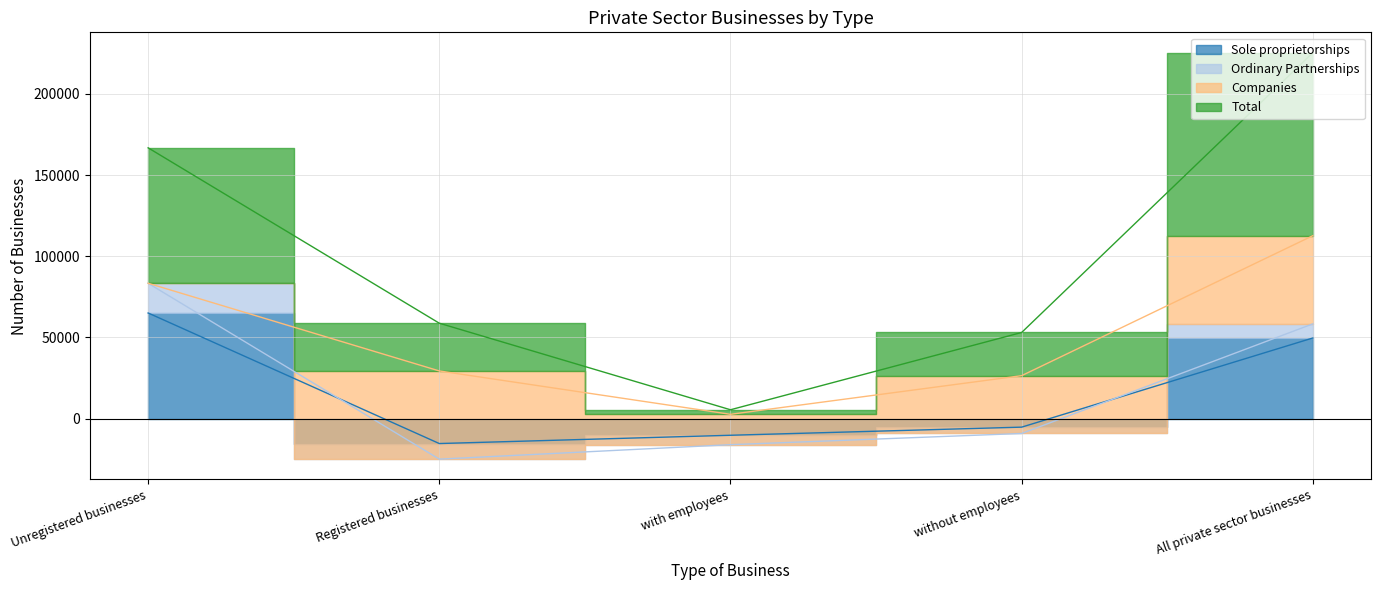

Which has a higher value, without employees or with employees?

without employees